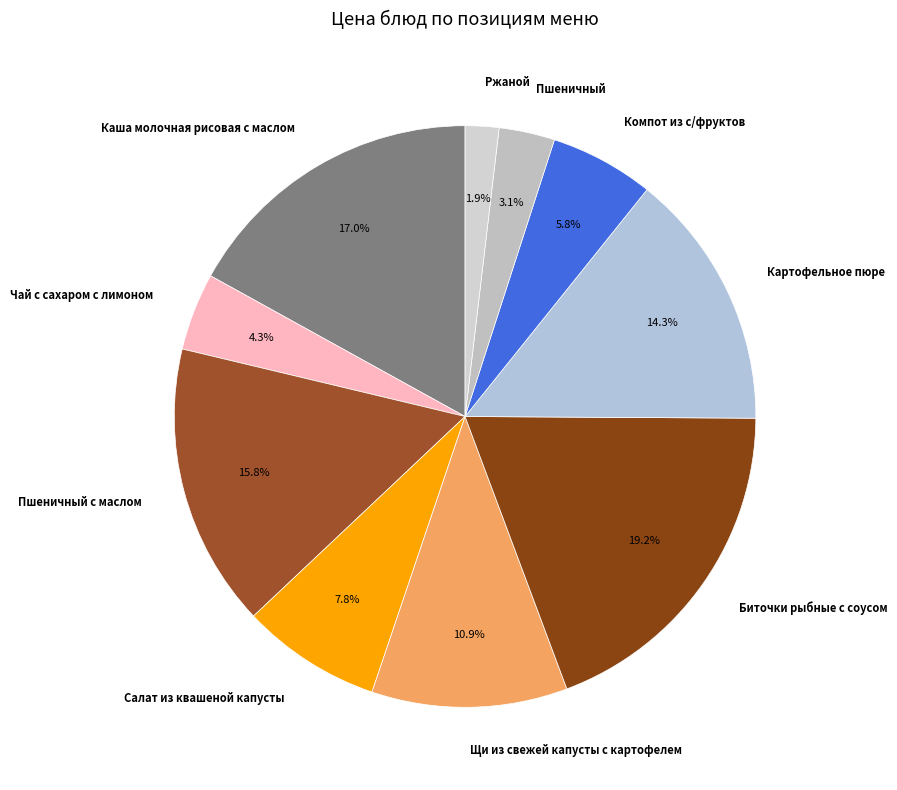

Rank the categories by value from highest to lowest.

Биточки рыбные с соусом, Каша молочная рисовая с маслом, Пшеничный с маслом, Картофельное пюре, Щи из свежей капусты с картофелем, Салат из квашеной капусты, Компот из с/фруктов, Чай с сахаром с лимоном, Пшеничный, Ржаной